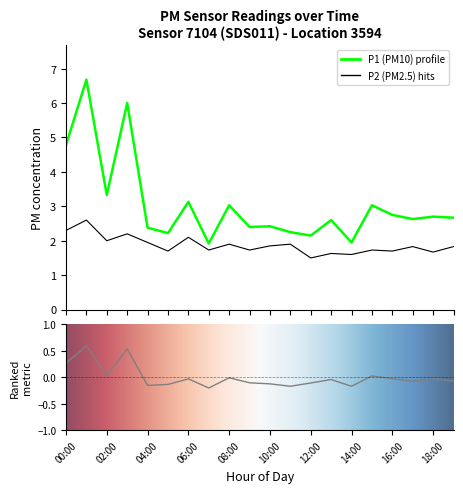

Is this an area chart (filled region under the line)?

No